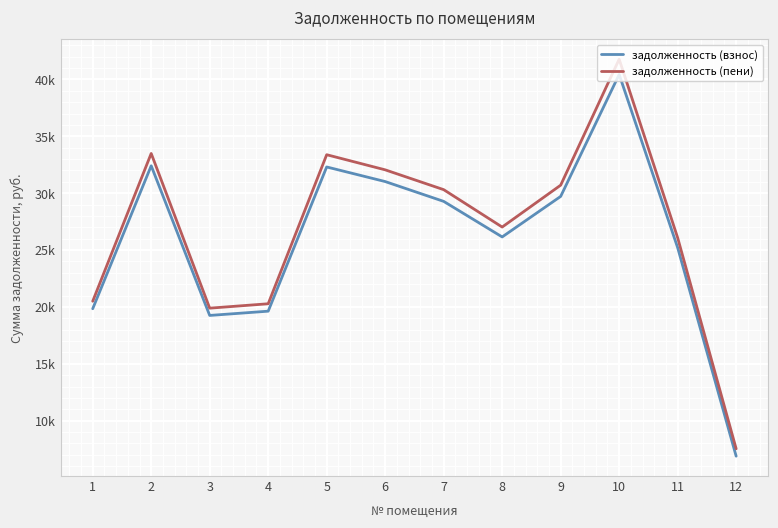

What is the difference between the maximum and minimum values in the задолженность (взнос) series?

33549.1